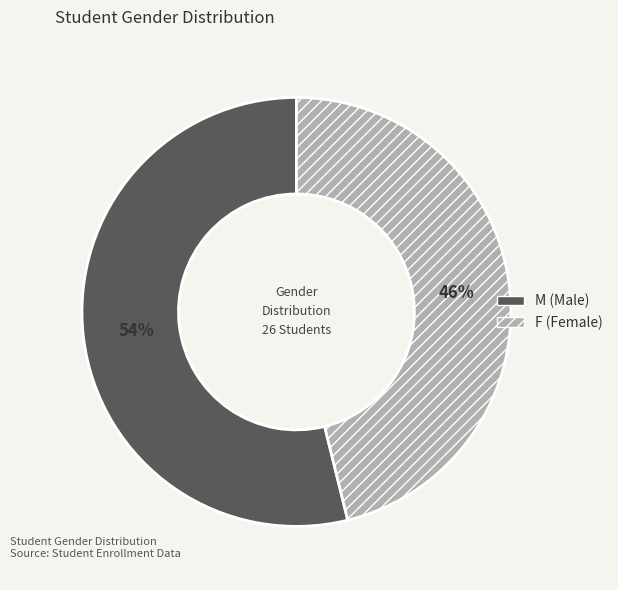

Is there any slice that represents more than half of the pie?

Yes